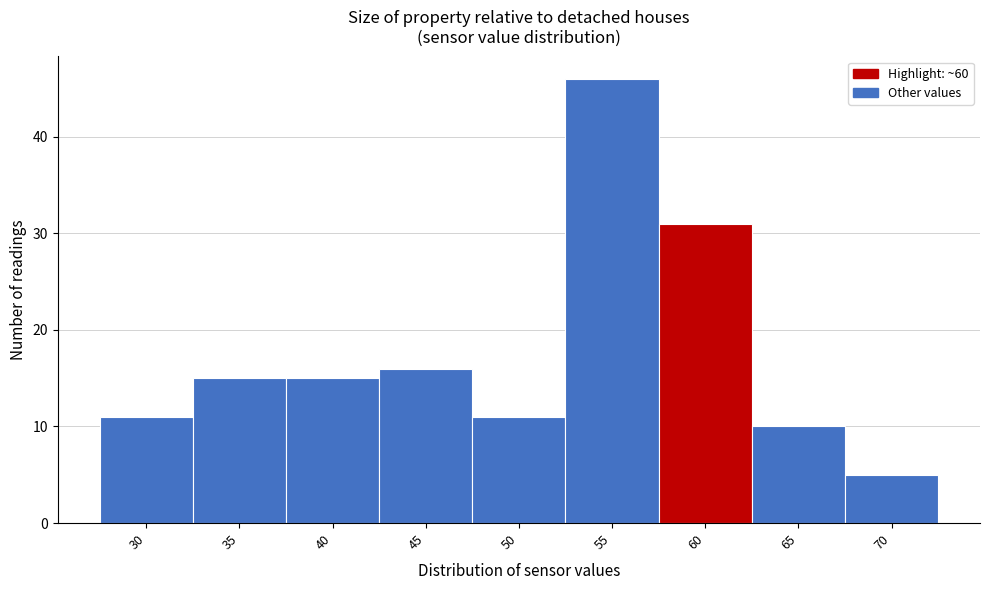

Reading left to right, extract all data points from this chart.

30=11	35=15	40=15	45=16	50=11	55=46	60=31	65=10	70=5